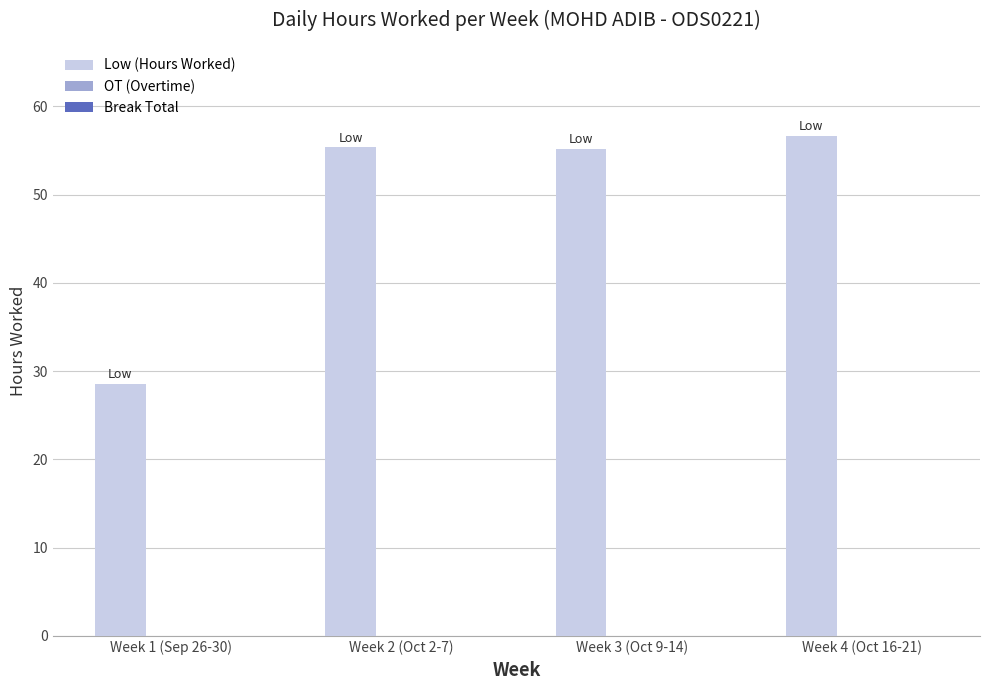

At which category does the chart reach its peak across all series?

Week 4 (Oct 16-21)